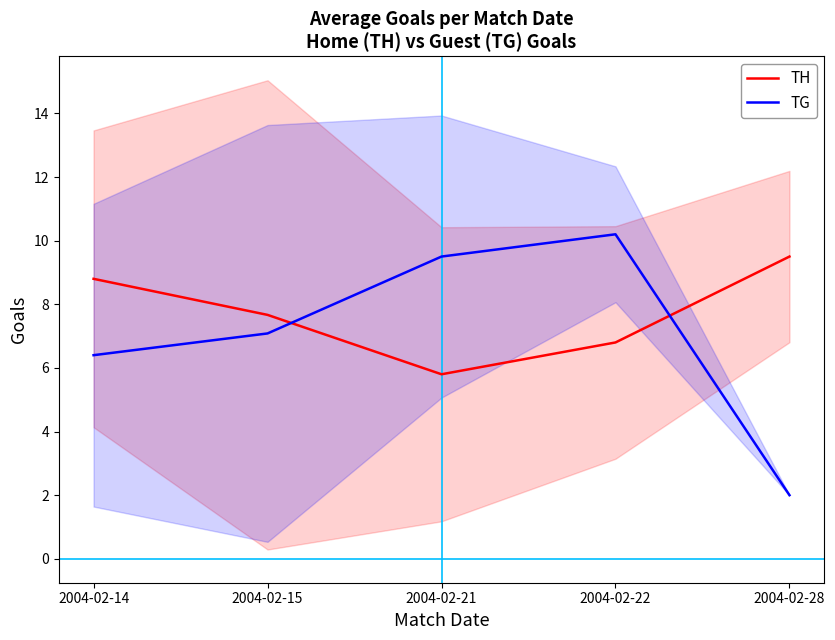

What are all the series names shown in the legend?

TH, TG